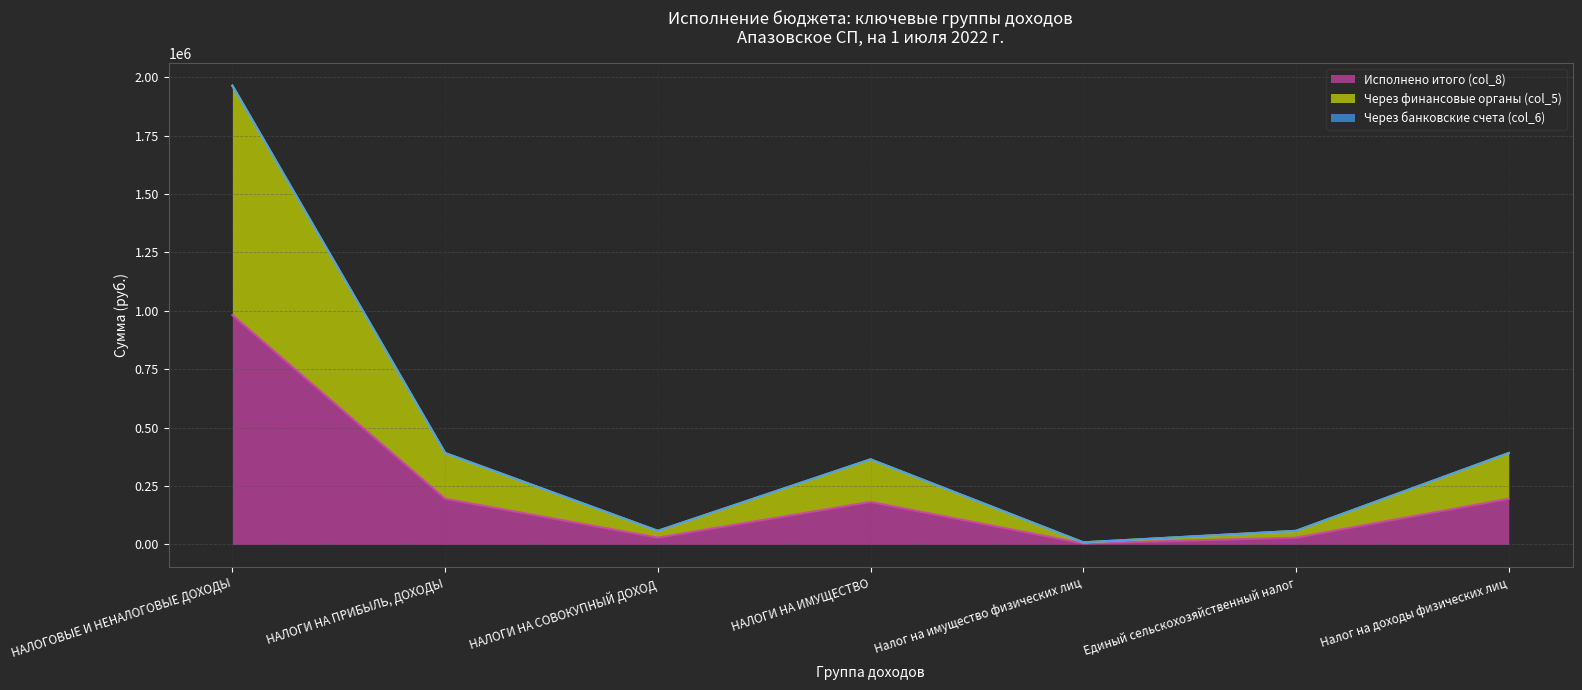

What is the difference between the highest and lowest values at НАЛОГИ НА СОВОКУПНЫЙ ДОХОД?

29049.4